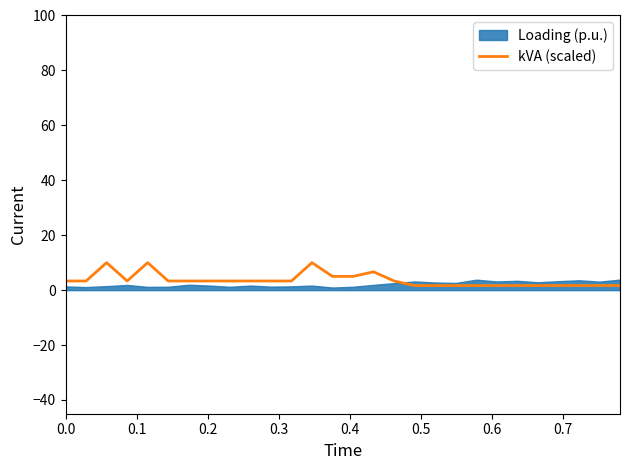

What is the difference between the second highest and second lowest values?

8.3